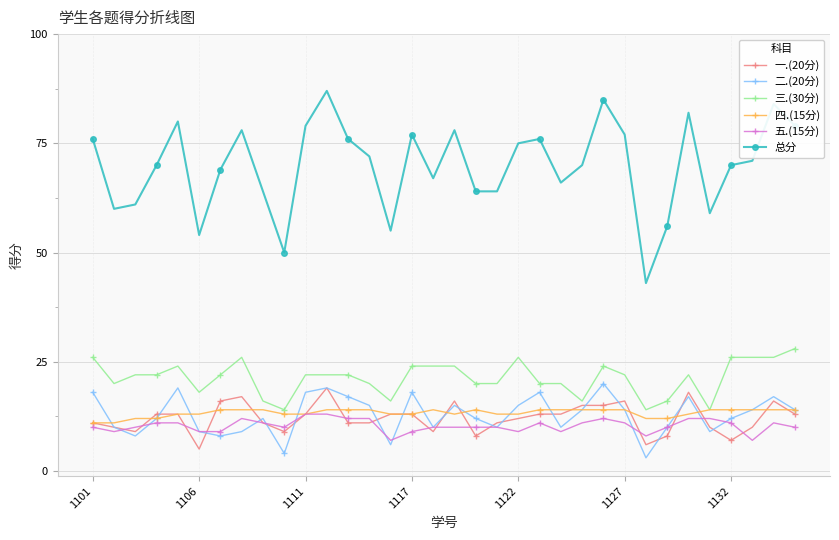

True or false: 二.(20分) has more than 2 points higher than both neighbors.

True